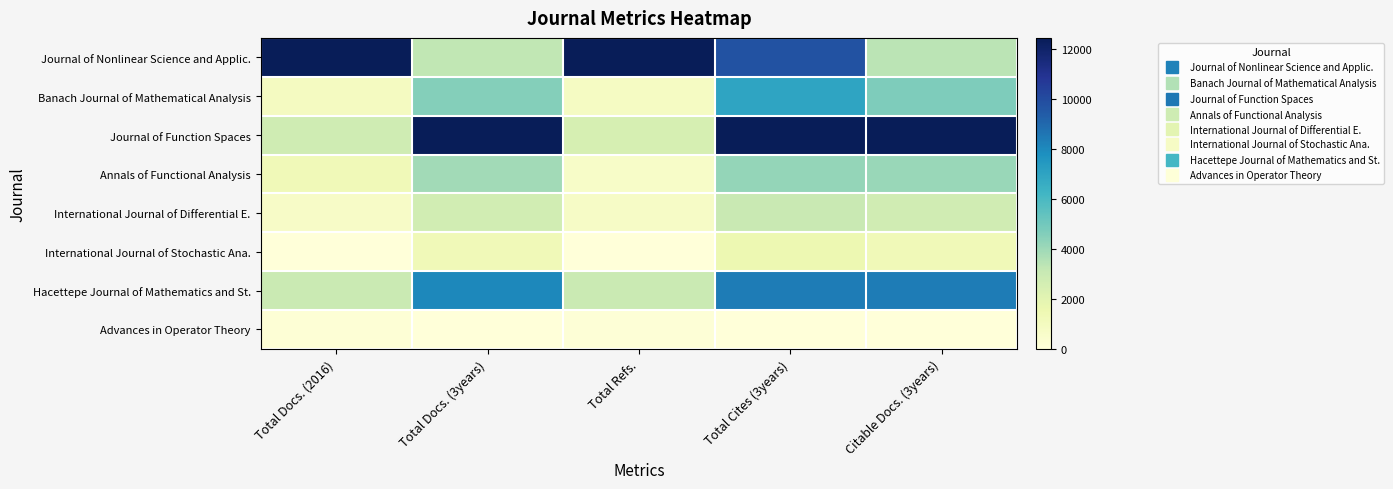

Reading left to right, what are all the values shown in this chart?

Journal of Nonlinear Science and Applic.: Total Docs. (2016)=1.0	Total Docs. (3years)=0.3	Total Refs.=1.0	Total Cites (3years)=0.8	Citable Docs. (3years)=0.3
Banach Journal of Mathematical Analysis: Total Docs. (2016)=0.1	Total Docs. (3years)=0.4	Total Refs.=0.1	Total Cites (3years)=0.6	Citable Docs. (3years)=0.4
Journal of Function Spaces: Total Docs. (2016)=0.2	Total Docs. (3years)=1.0	Total Refs.=0.2	Total Cites (3years)=1.0	Citable Docs. (3years)=1.0
Annals of Functional Analysis: Total Docs. (2016)=0.1	Total Docs. (3years)=0.3	Total Refs.=0.1	Total Cites (3years)=0.3	Citable Docs. (3years)=0.3
International Journal of Differential E.: Total Docs. (2016)=0.1	Total Docs. (3years)=0.2	Total Refs.=0.1	Total Cites (3years)=0.2	Citable Docs. (3years)=0.2
International Journal of Stochastic Ana.: Total Docs. (2016)=0.0	Total Docs. (3years)=0.1	Total Refs.=0.0	Total Cites (3years)=0.1	Citable Docs. (3years)=0.1
Hacettepe Journal of Mathematics and St.: Total Docs. (2016)=0.2	Total Docs. (3years)=0.6	Total Refs.=0.2	Total Cites (3years)=0.7	Citable Docs. (3years)=0.7
Advances in Operator Theory: Total Docs. (2016)=0.0	Total Docs. (3years)=0.0	Total Refs.=0.0	Total Cites (3years)=0.0	Citable Docs. (3years)=0.0